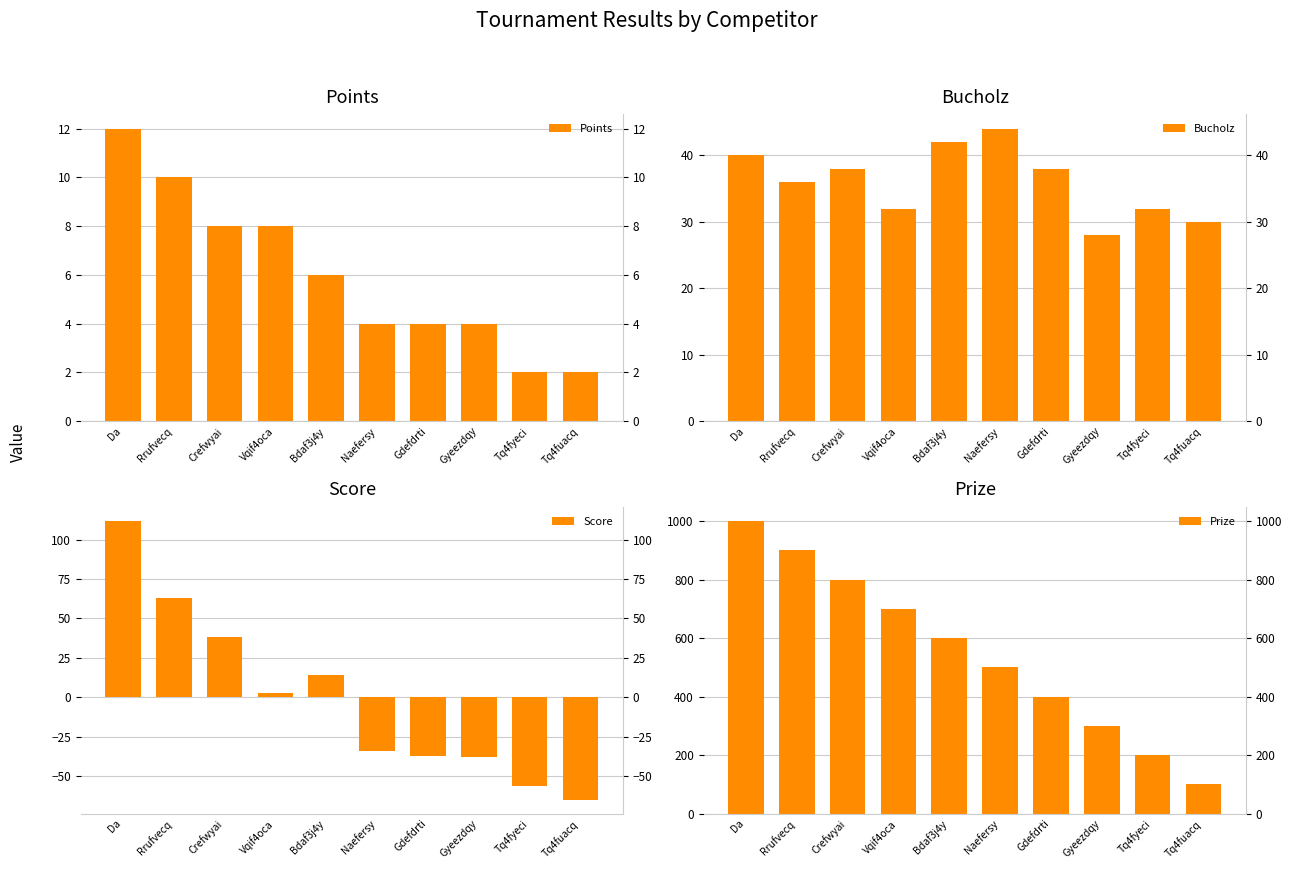

What is the value of the Bucholz bar at the 3rd from the left?

38